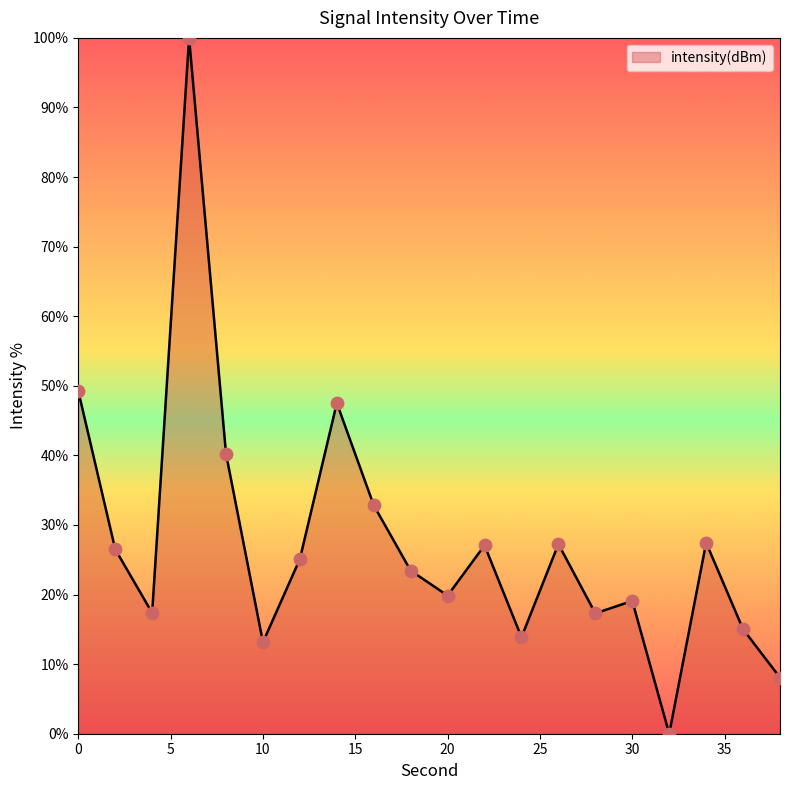

What is the maximum value shown in the chart?

100.0